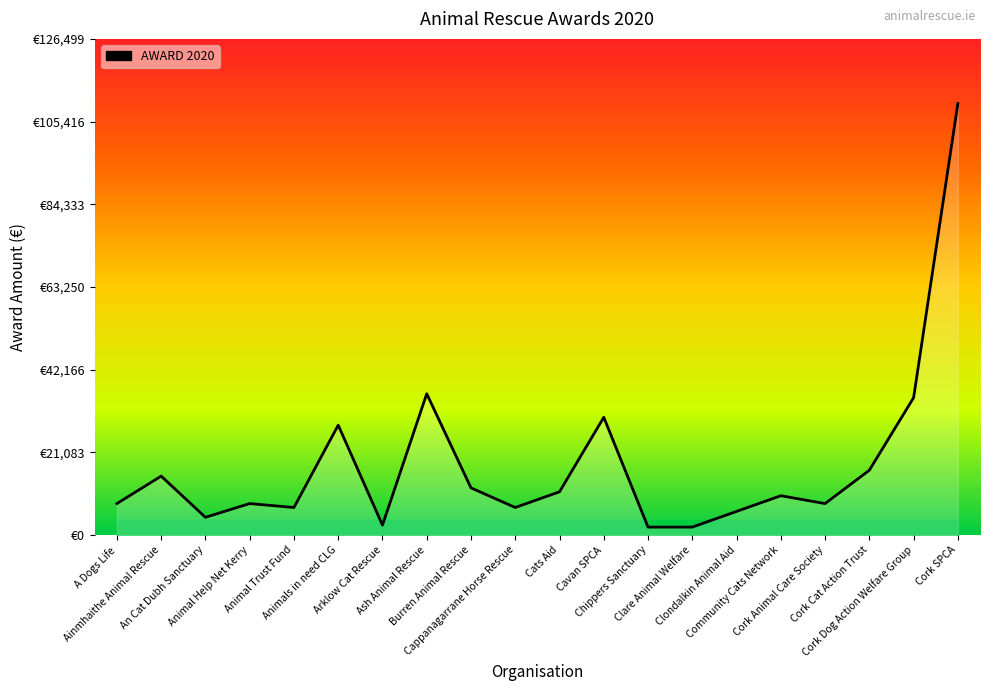

What is the sum of all values?

358500